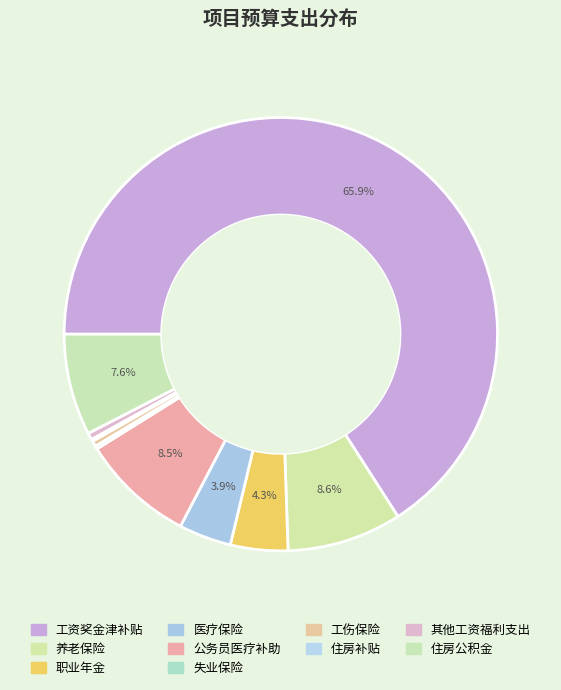

Which category has the biggest portion of the pie?

工资奖金津补贴